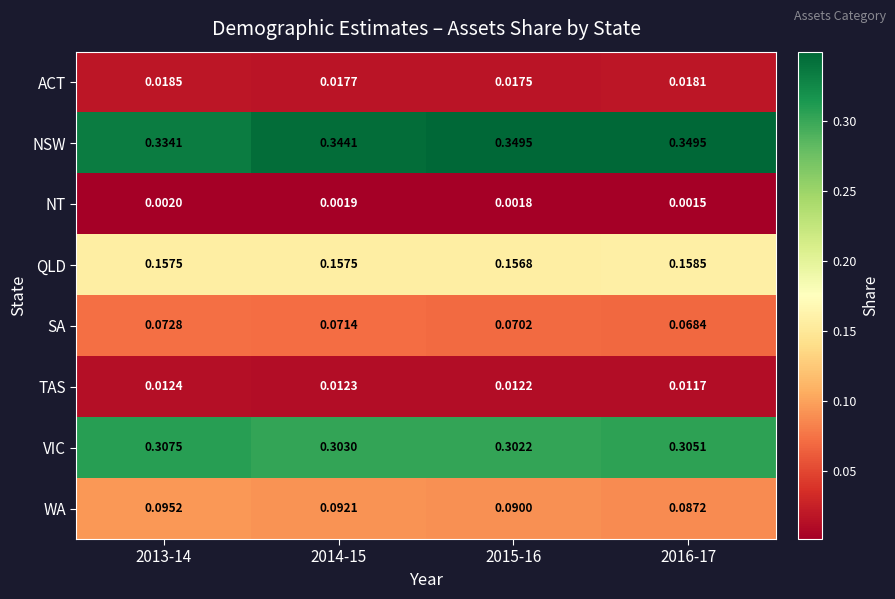

Which series has the largest range (max minus min)?

NSW